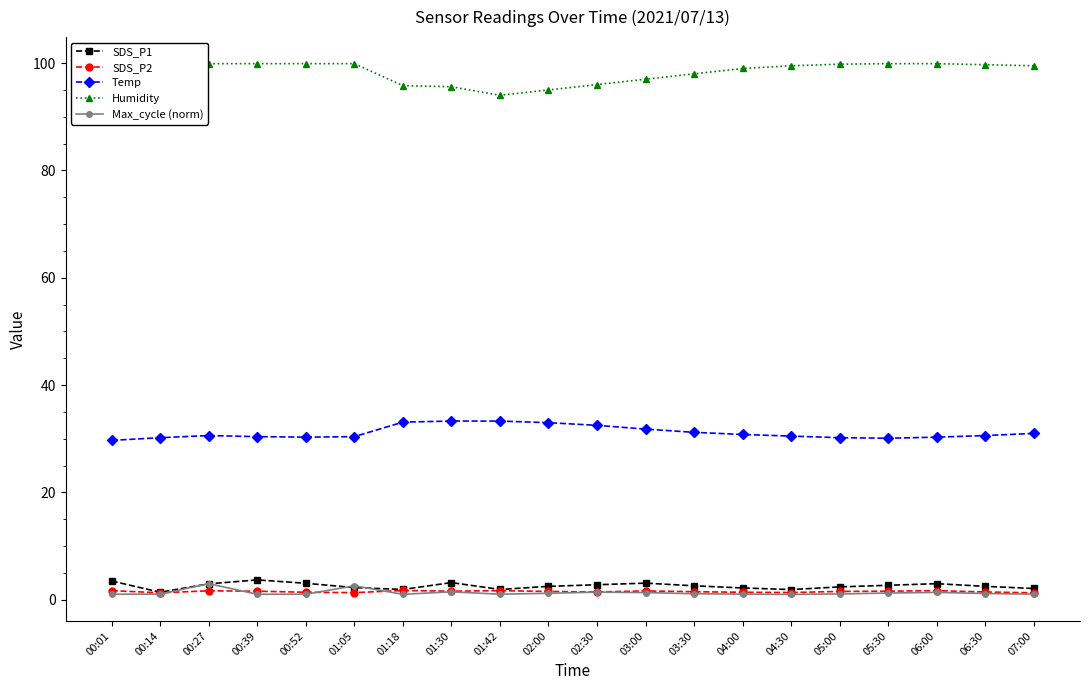

What is the highest value of the Max_cycle (norm) series?

3.0